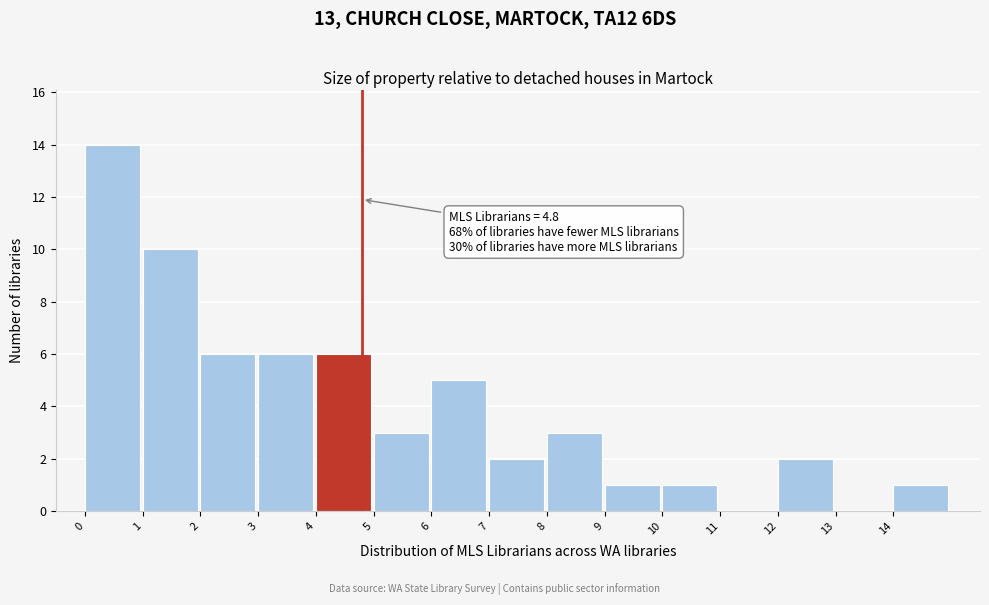

Which range on the x-axis has the tallest bar?

0 to 1